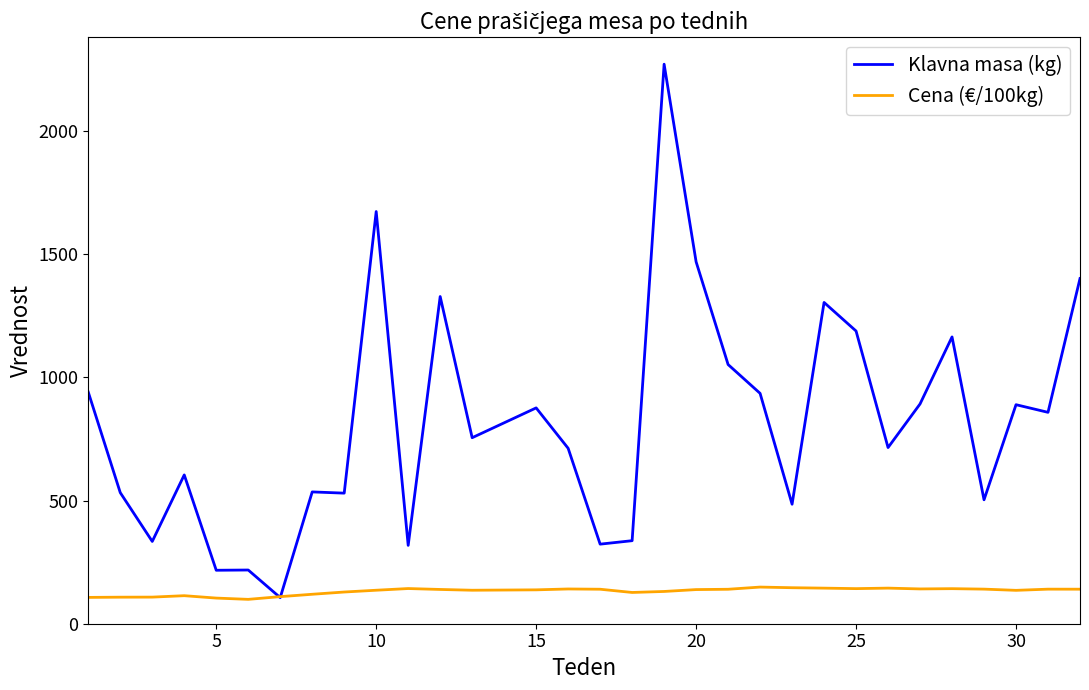

List the series in order of their peak value, lowest first.

Cena (€/100kg), Klavna masa (kg)